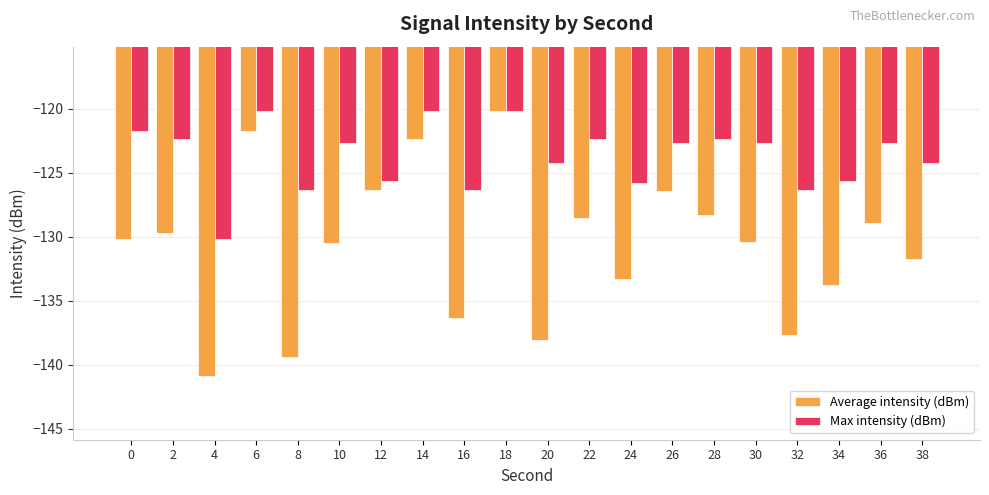

At which category is the sum across all series the highest?

18